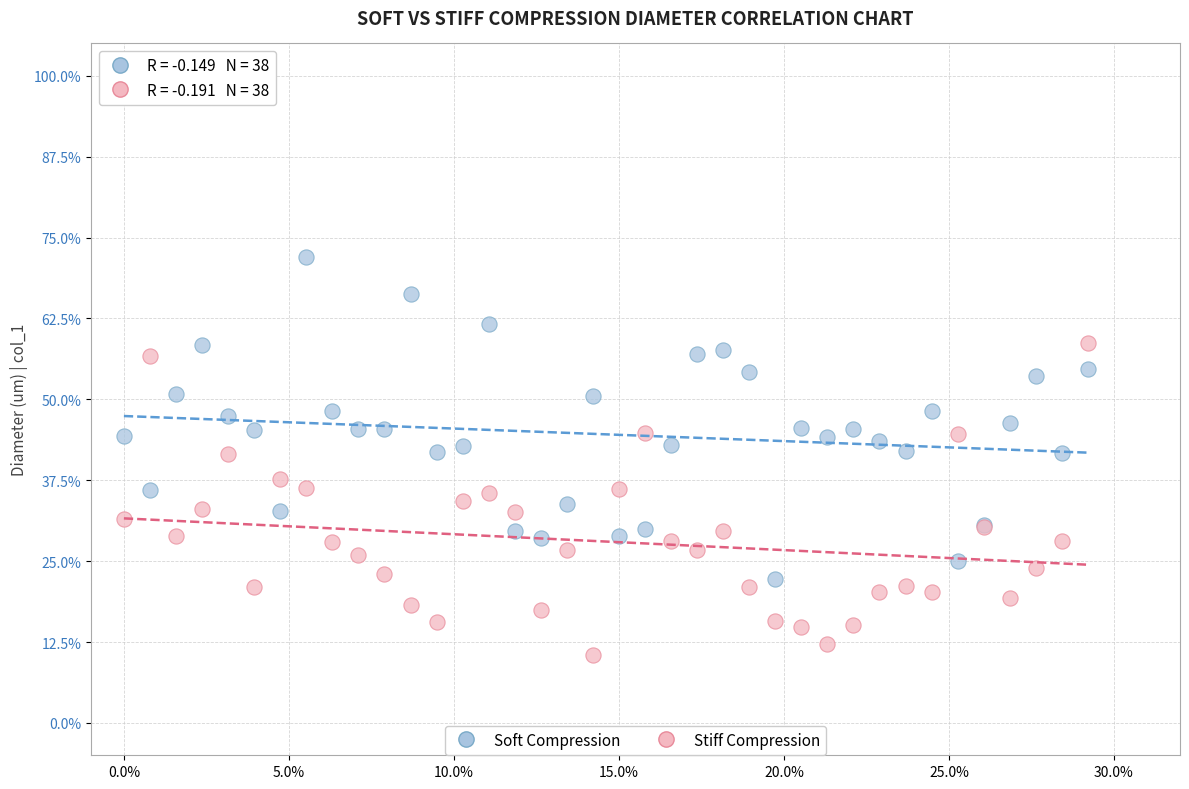

What are all the series names shown in the legend?

Soft Compression, Stiff Compression